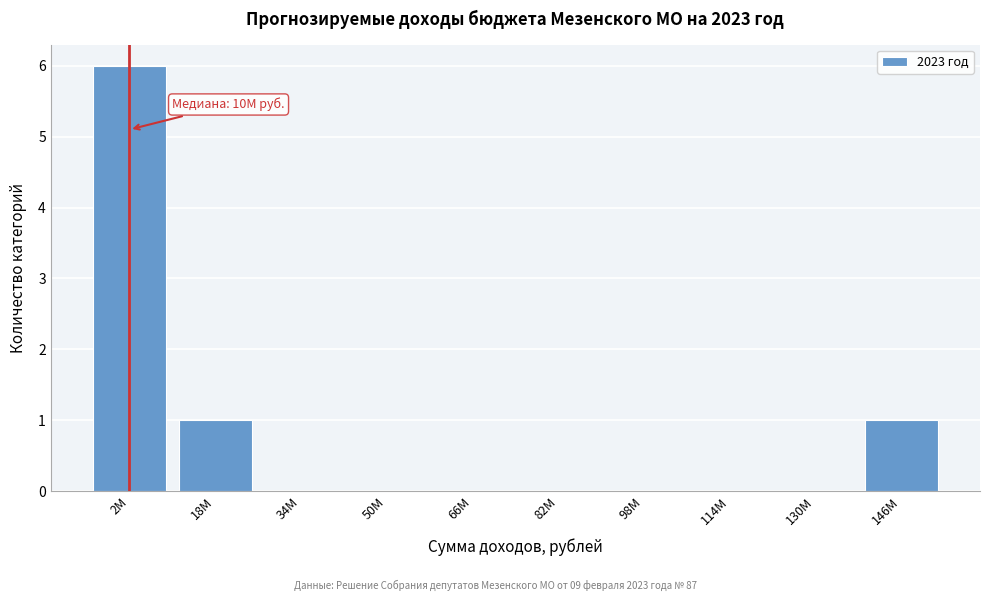

Reading right to left, what are all the values shown in this chart?

146M=1	130M=0	114M=0	98M=0	82M=0	66M=0	50M=0	34M=0	18M=1	2M=6